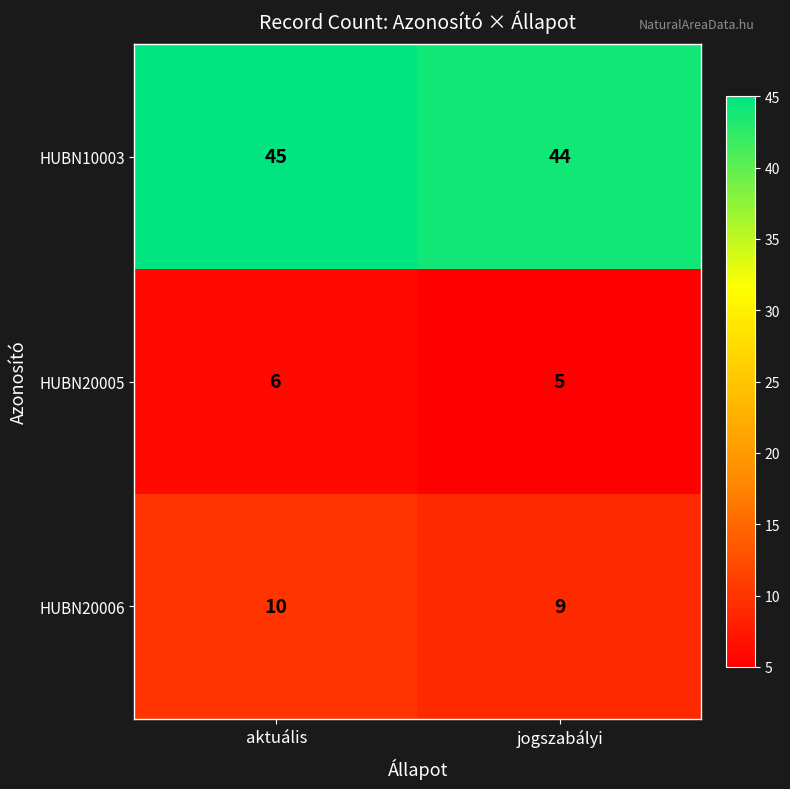

What is the difference between the highest and lowest values at aktuális?

39